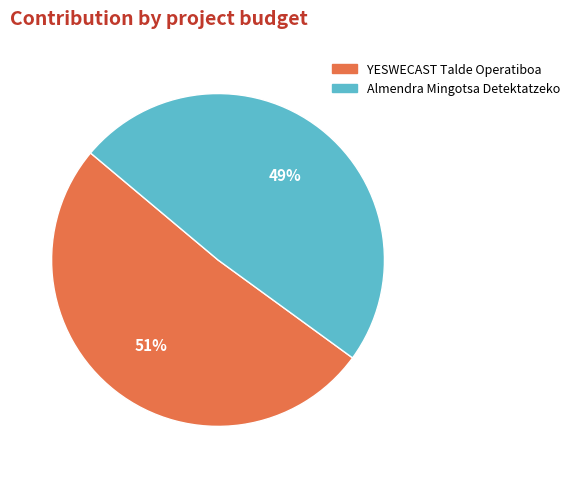

To the nearest percent, what is the difference between the largest and smallest slice percentages?

2%